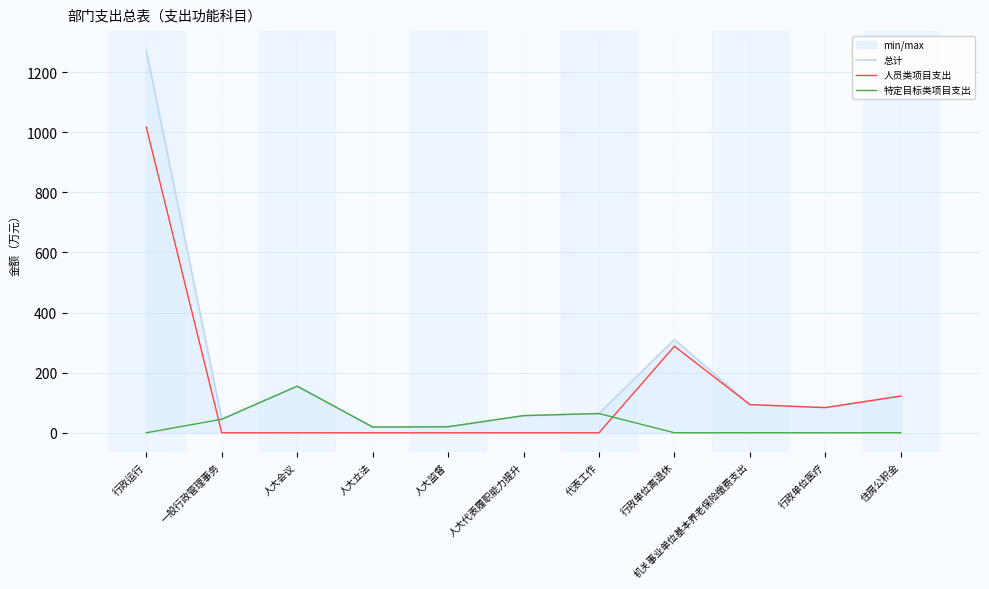

What is the difference between the highest and lowest values at 住房公积金?

122.0